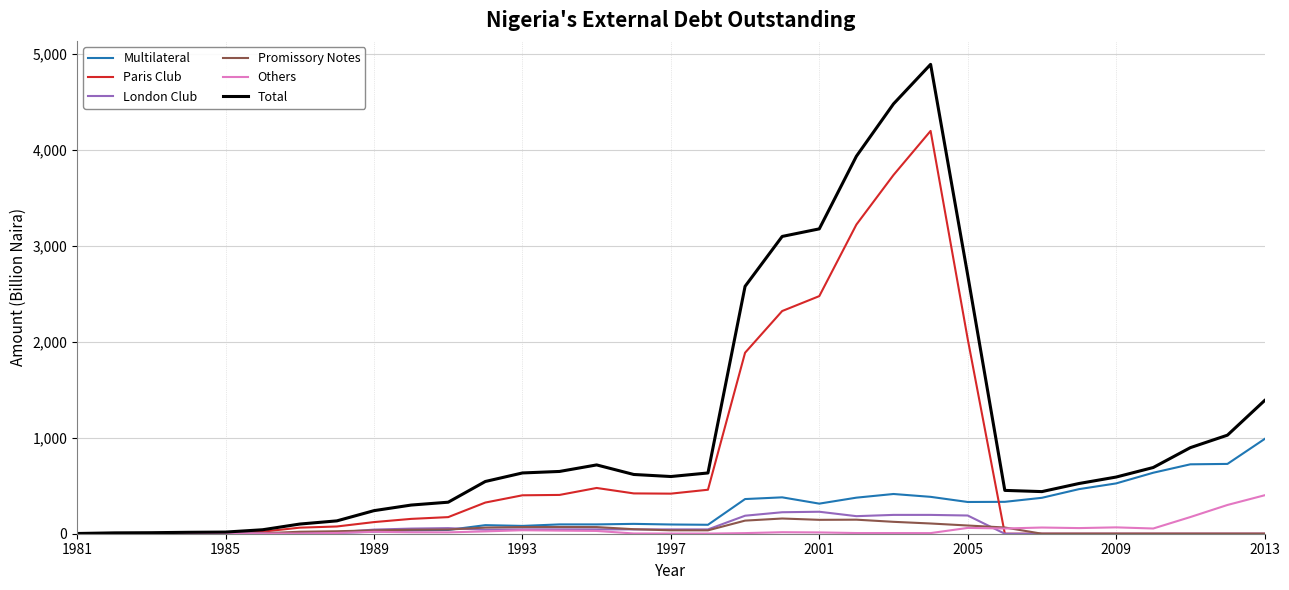

What is the average value of the Others series?

44.8